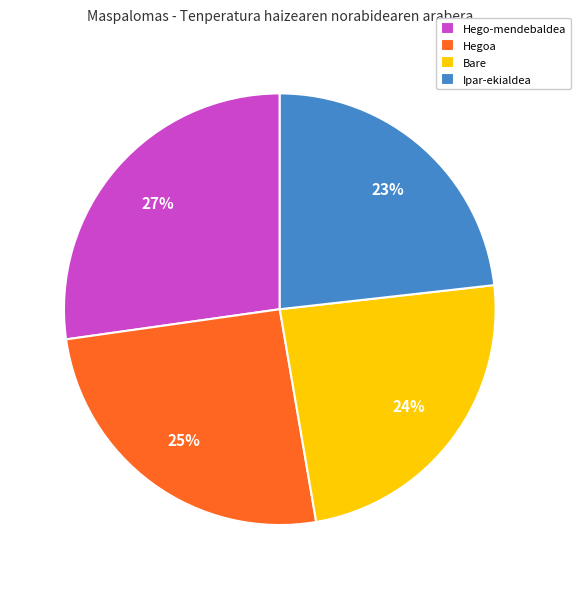

To the nearest percent, what portion does Hego-mendebaldea represent?

27%